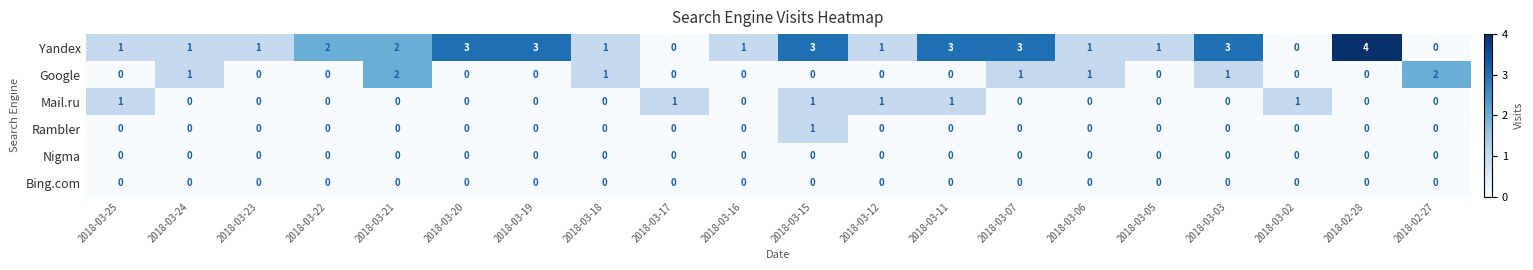

What is the spread (max minus min) of values at 2018-03-05?

1